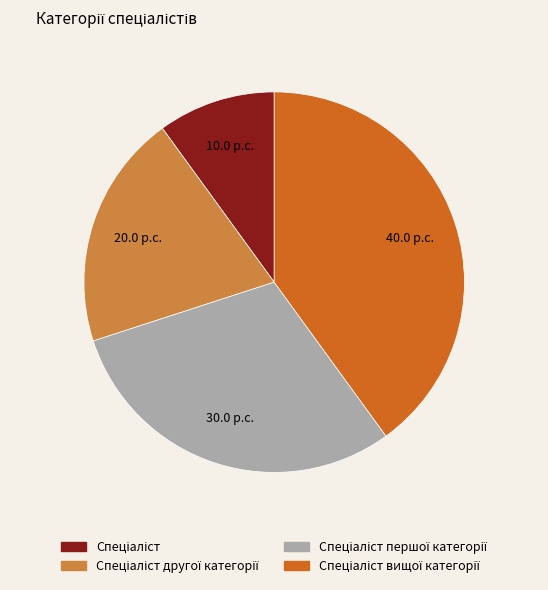

Does any single category account for the majority?

No